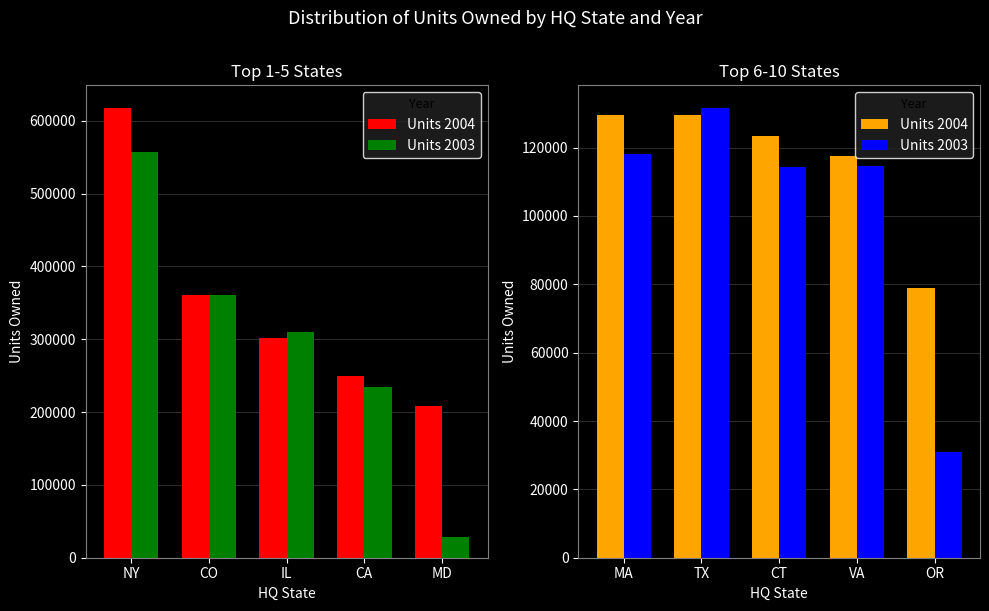

At which label does Units 2004 first exceed 123360?

MA